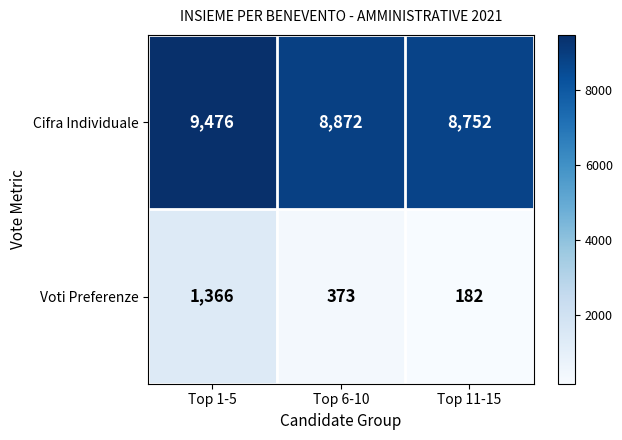

Which label corresponds to the smallest value in the chart?

Top 11-15